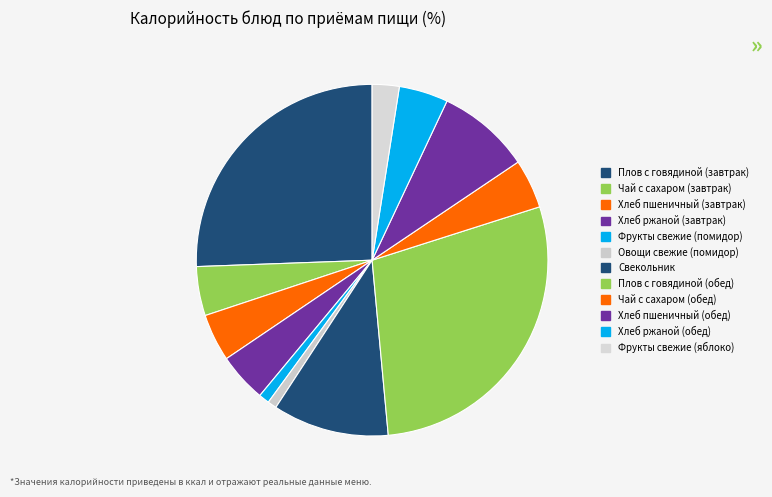

Do Фрукты свежие (помидор) and Хлеб ржаной (завтрак) together represent more than half of the pie?

No